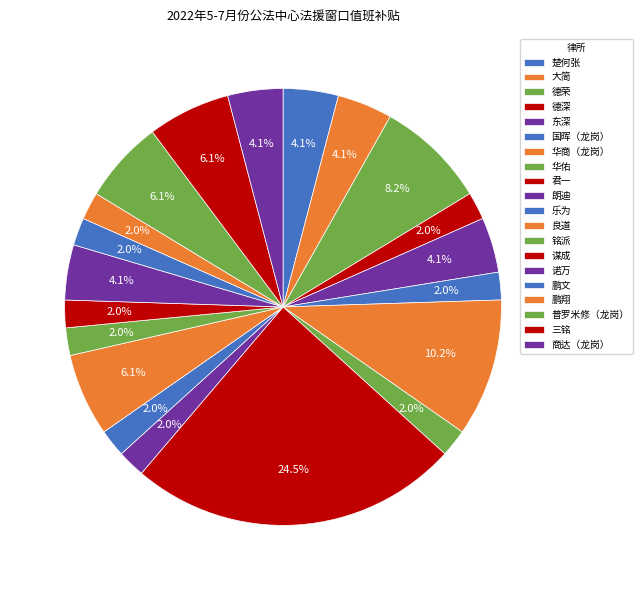

What is the change in value from 君一 to 鹏文?

-5500